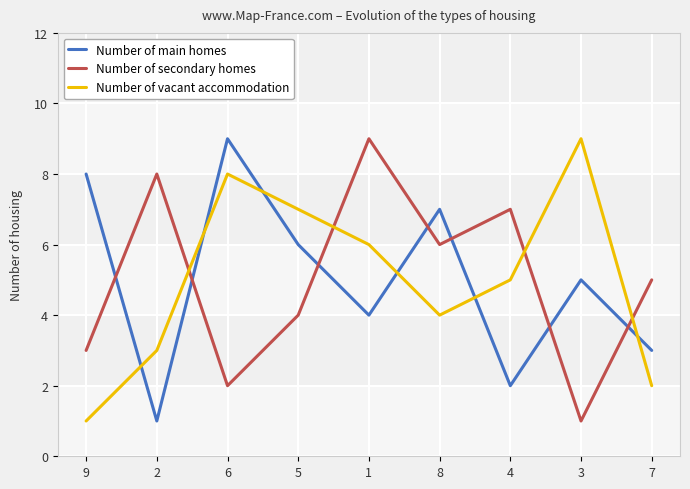

Reading left to right, extract all data points from this chart.

Number of main homes: 8	1	9	6	4	7	2	5	3
Number of secondary homes: 3	8	2	4	9	6	7	1	5
Number of vacant accommodation: 1	3	8	7	6	4	5	9	2